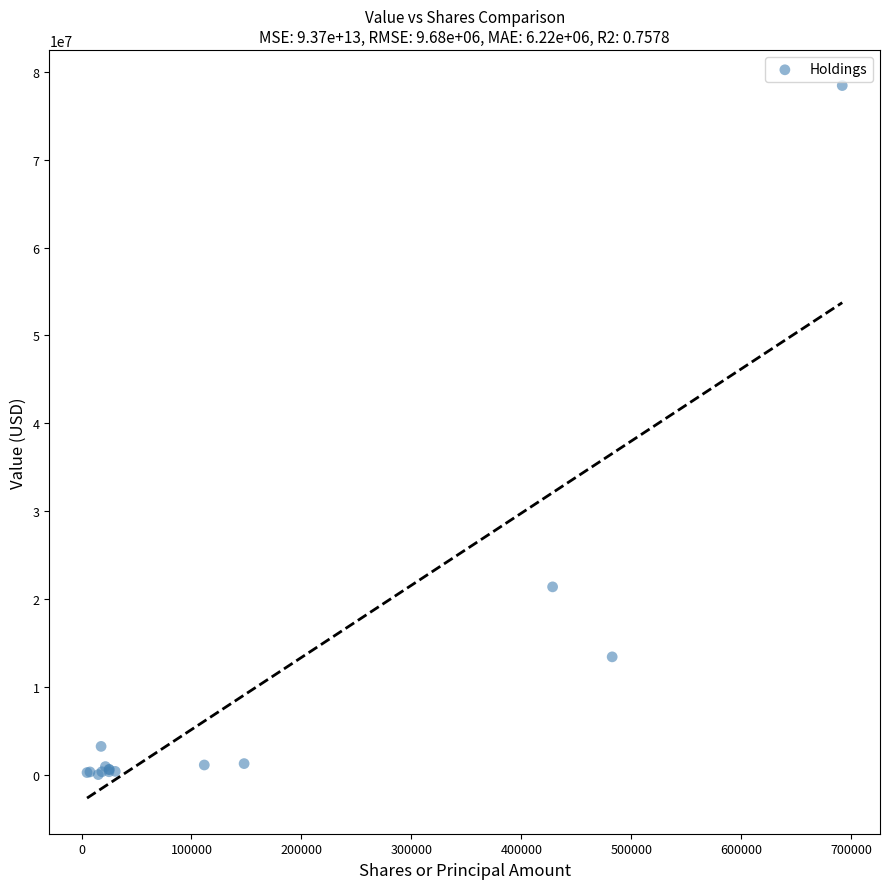

What Y value in the scatter plot is closest to 39239000?

21398000